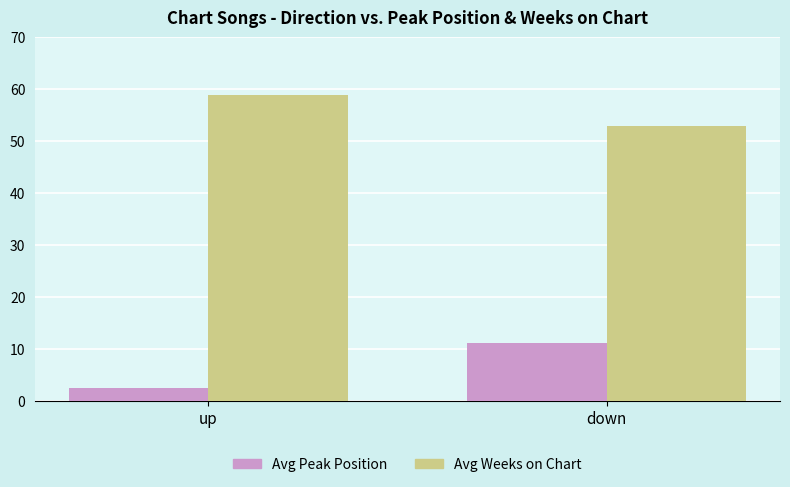

True or false: Avg Weeks on Chart has a value of 53.0 at down.

True